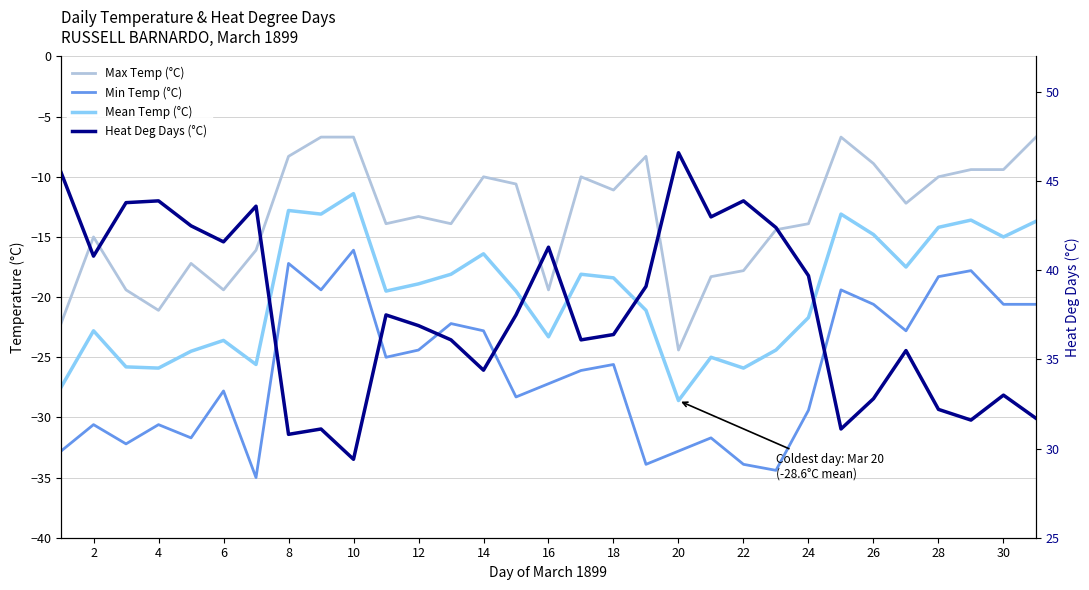

What is the minimum value for Max Temp (°C)?

-24.4